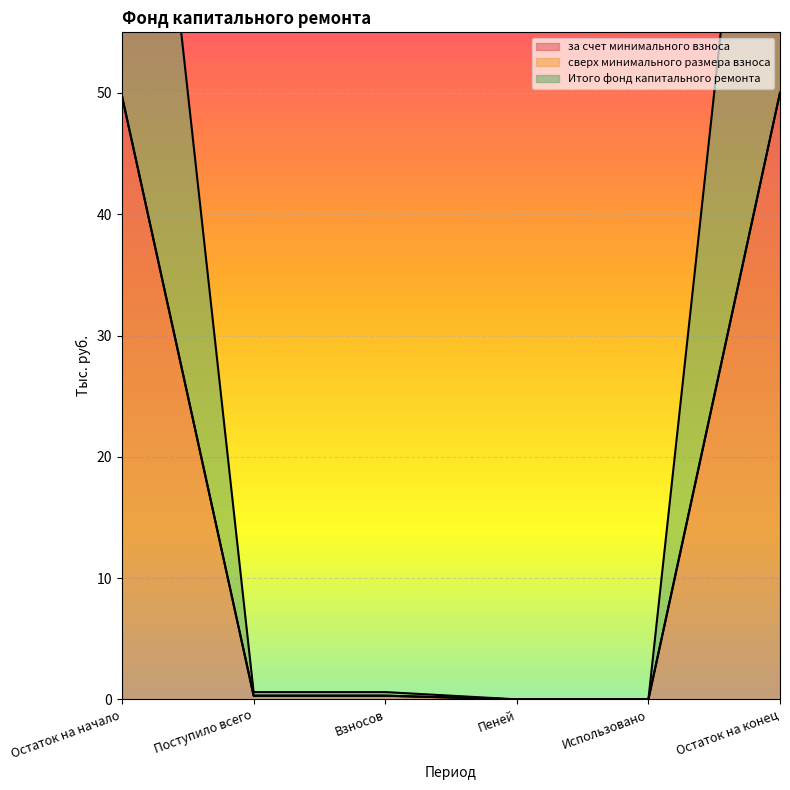

List the labels in order of Итого фонд капитального ремонта value, smallest first.

Пеней, Использовано, Поступило всего, Взносов, Остаток на начало, Остаток на конец